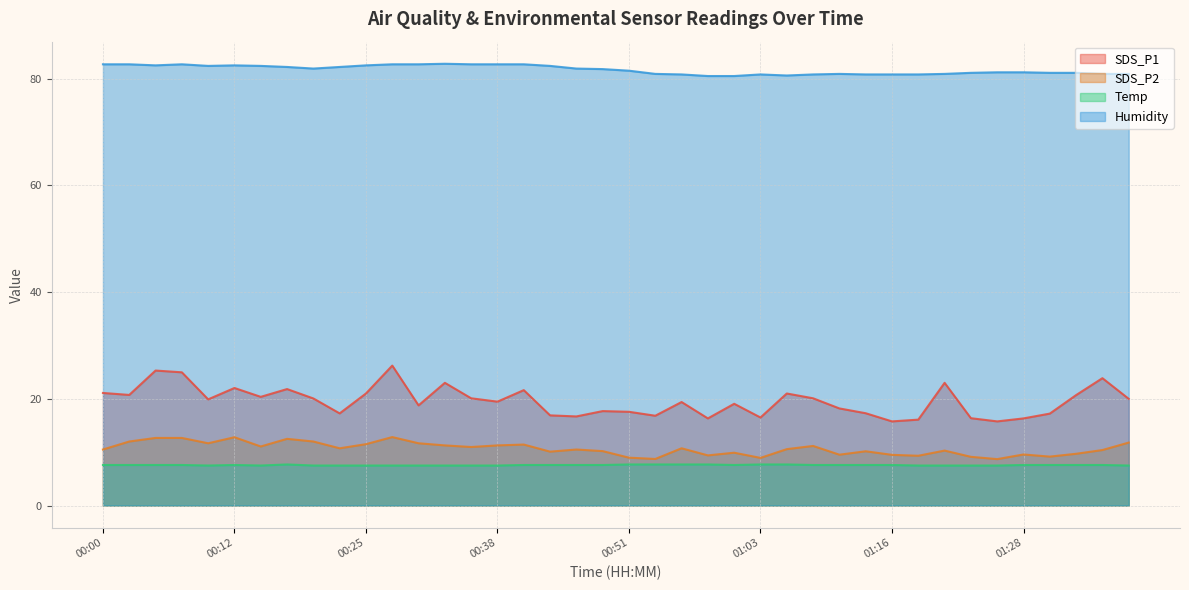

What is the minimum value shown in the chart?

7.5